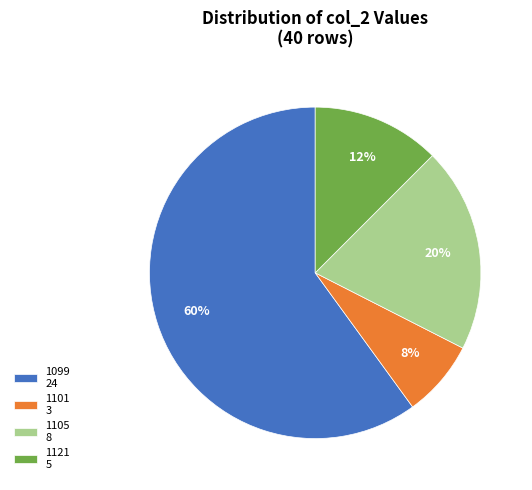

Rank the categories by value from lowest to highest.

1101 3, 1121 5, 1105 8, 1099 24